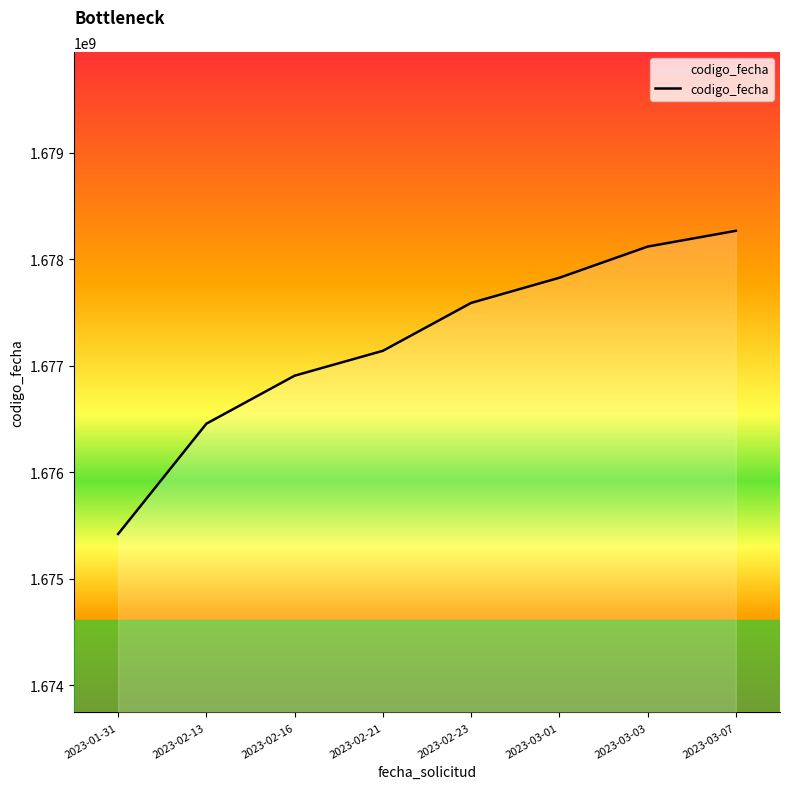

Does the chart display data point markers on the line(s)?

No